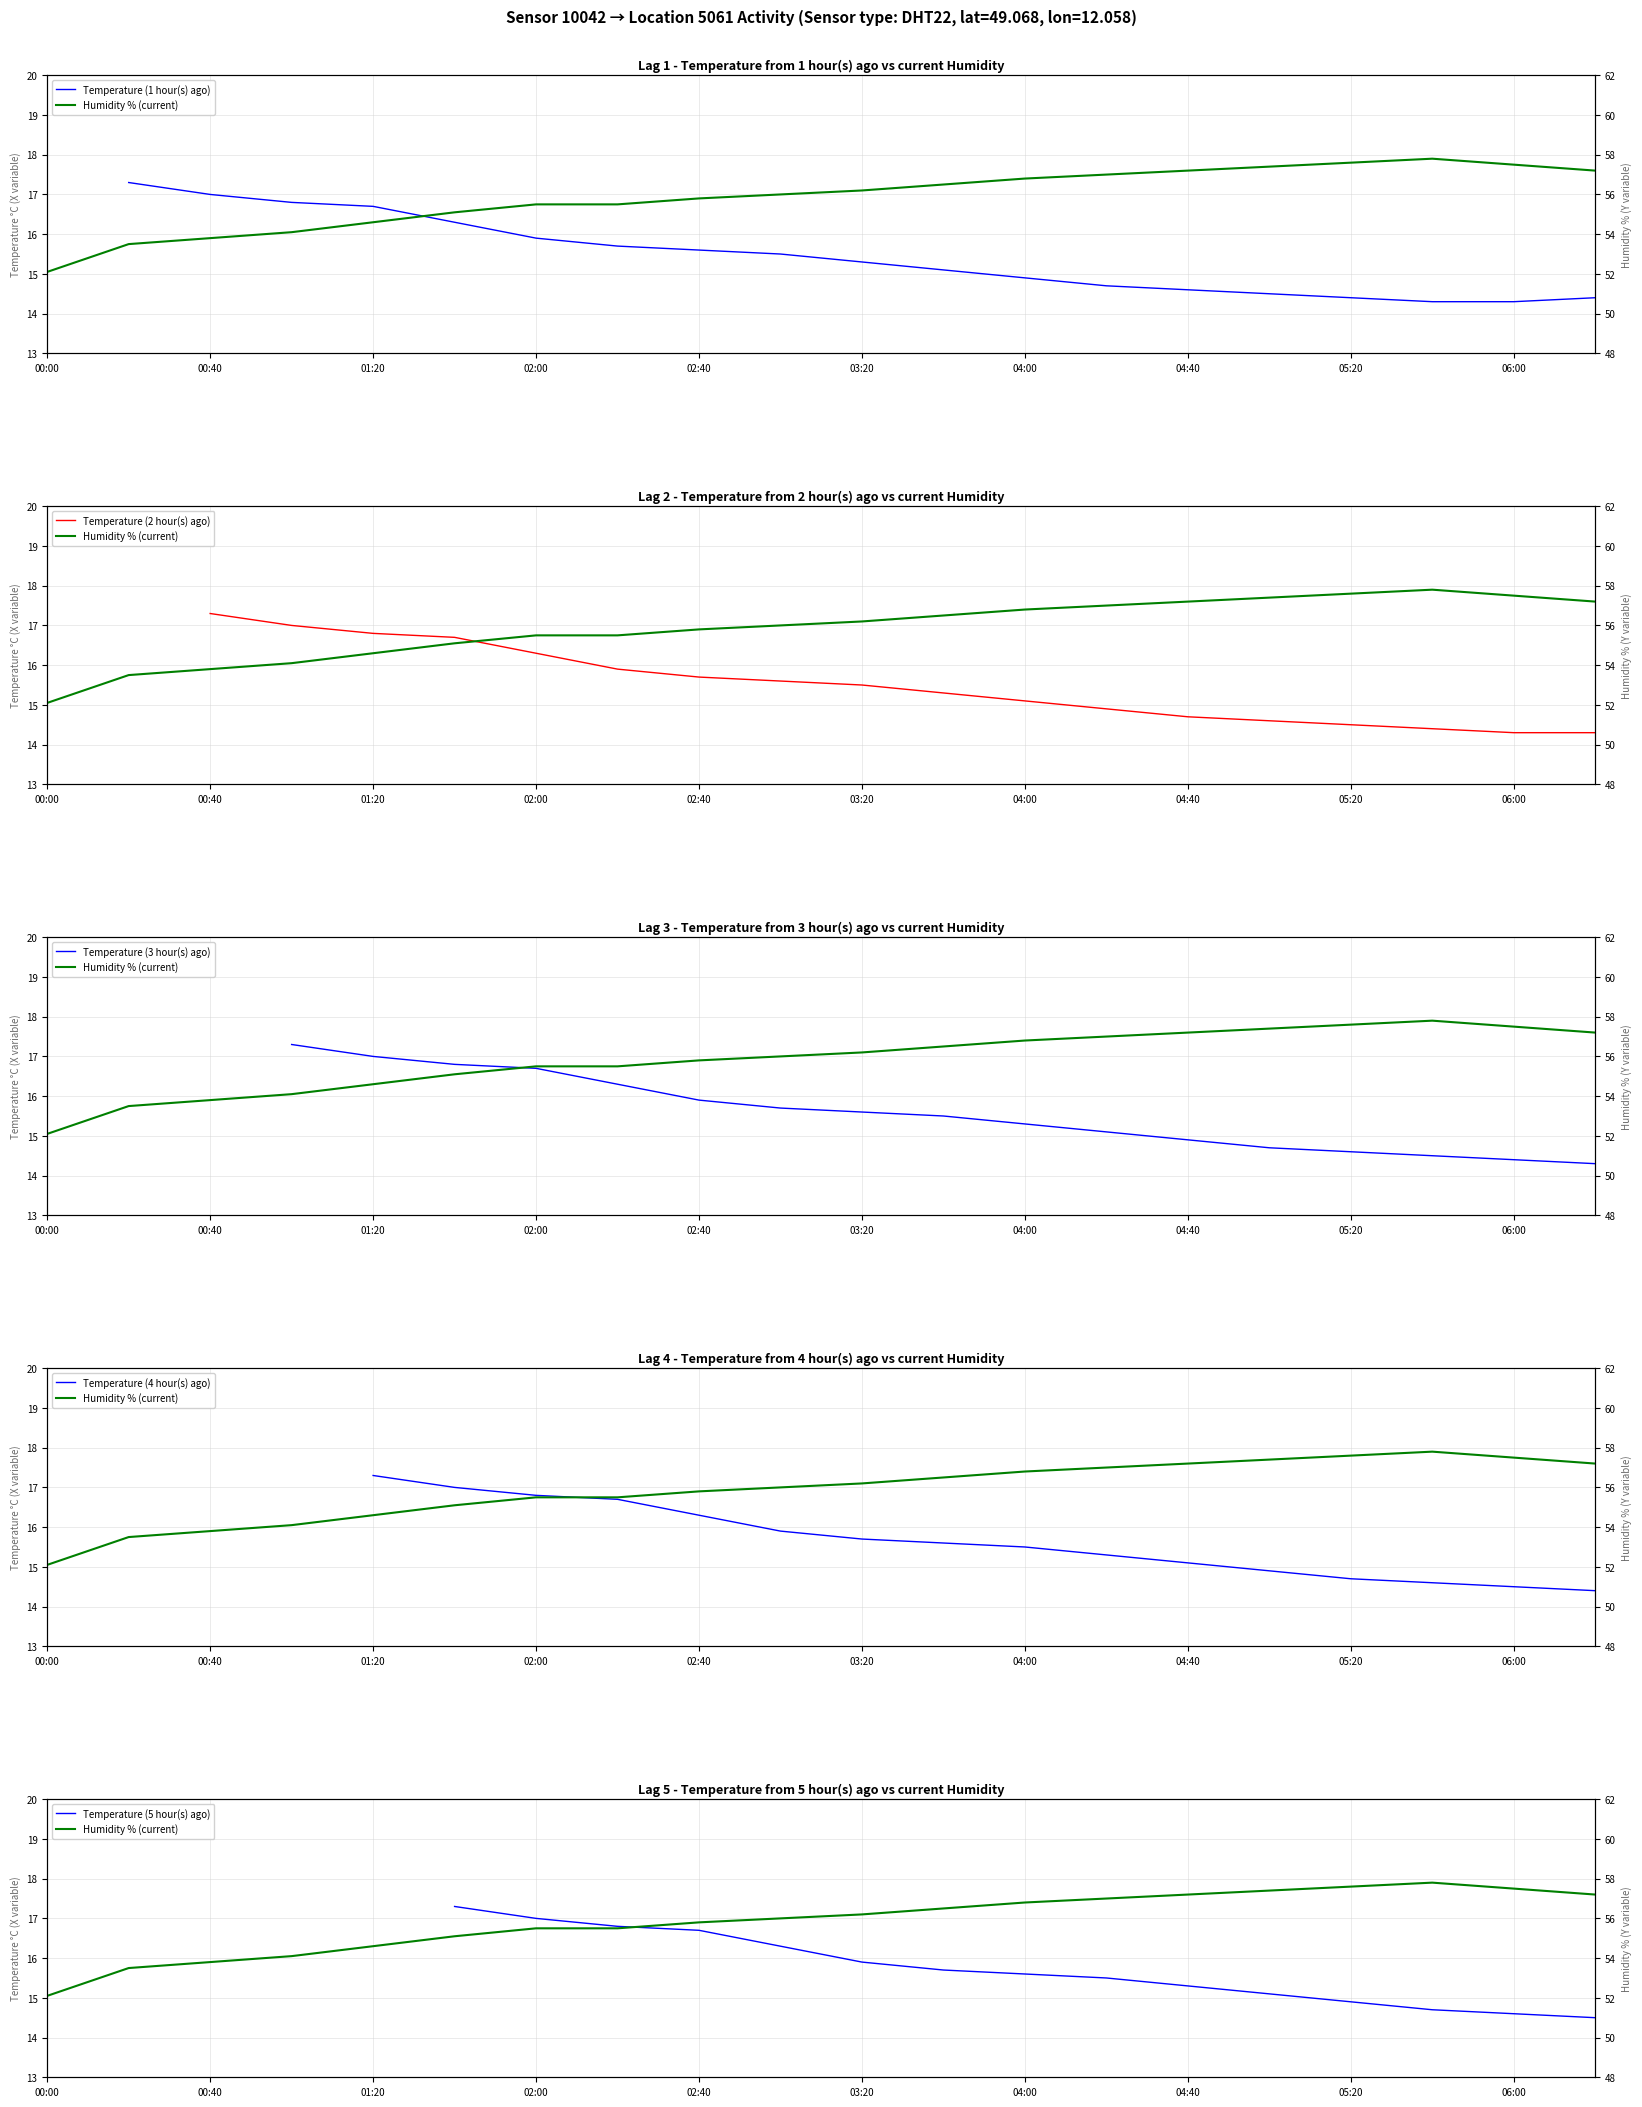

What is the minimum value shown in the chart?

52.1